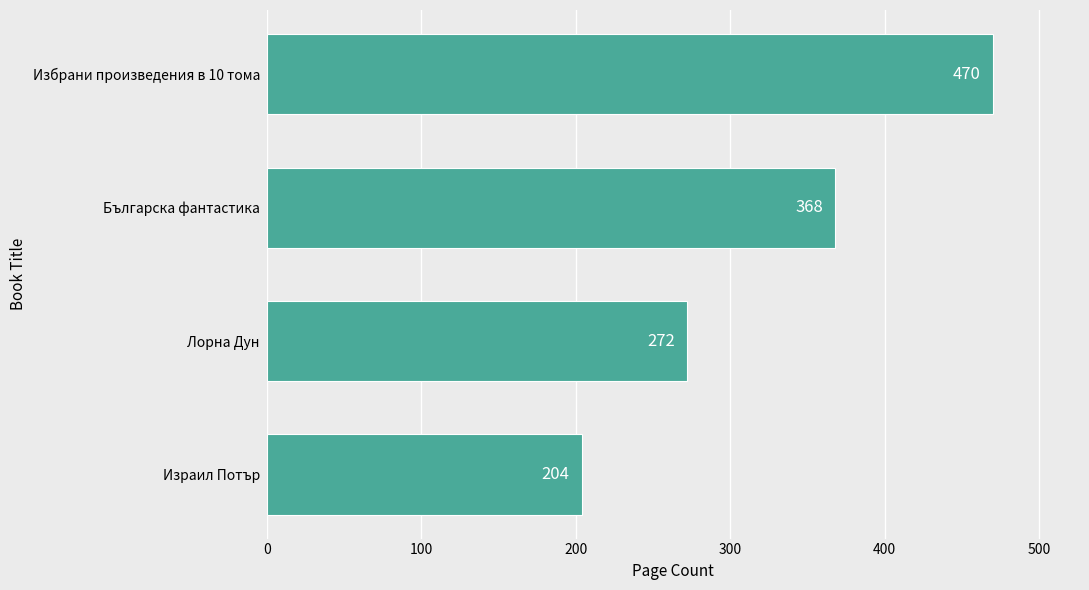

How many data points are less than 368?

2